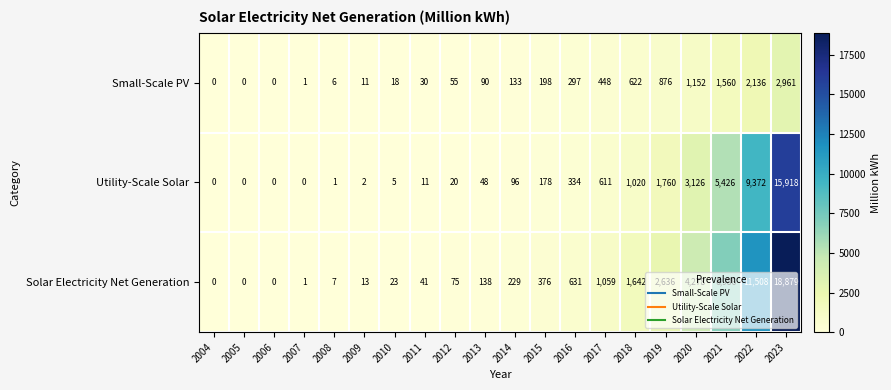

Is it true that Utility-Scale Solar equals 9873 at 2006?

False